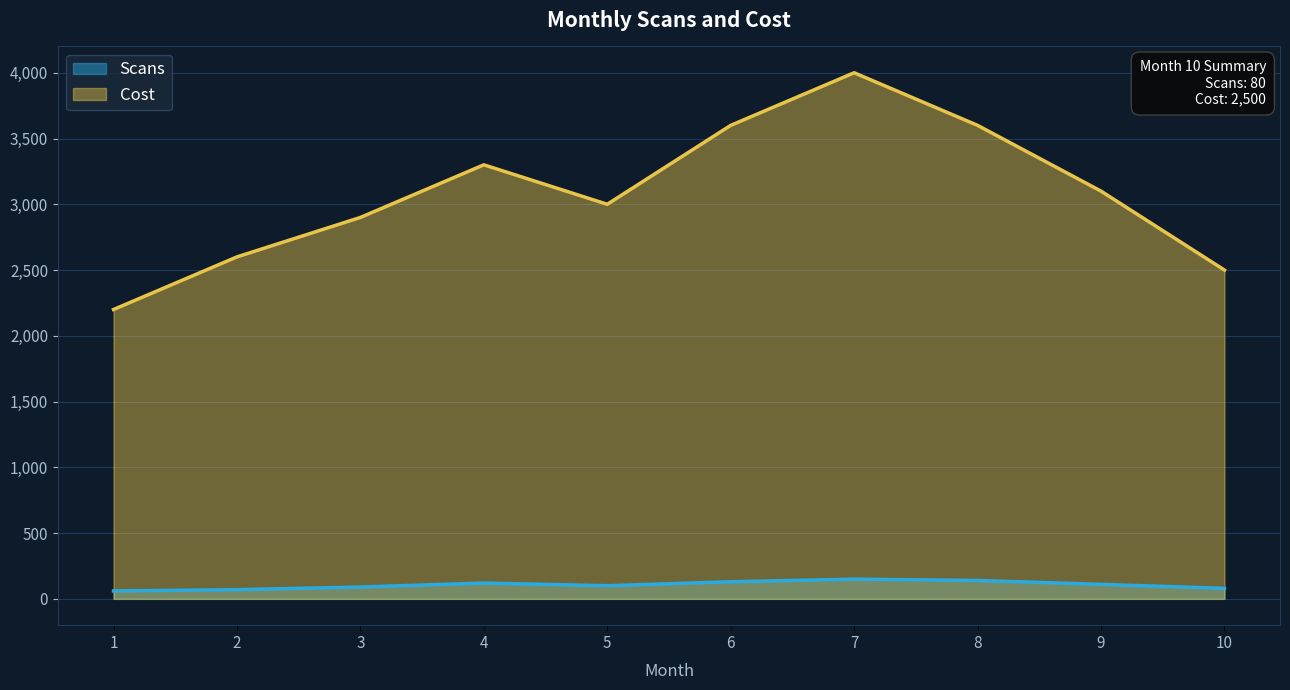

How many categories are shown in the chart?

10